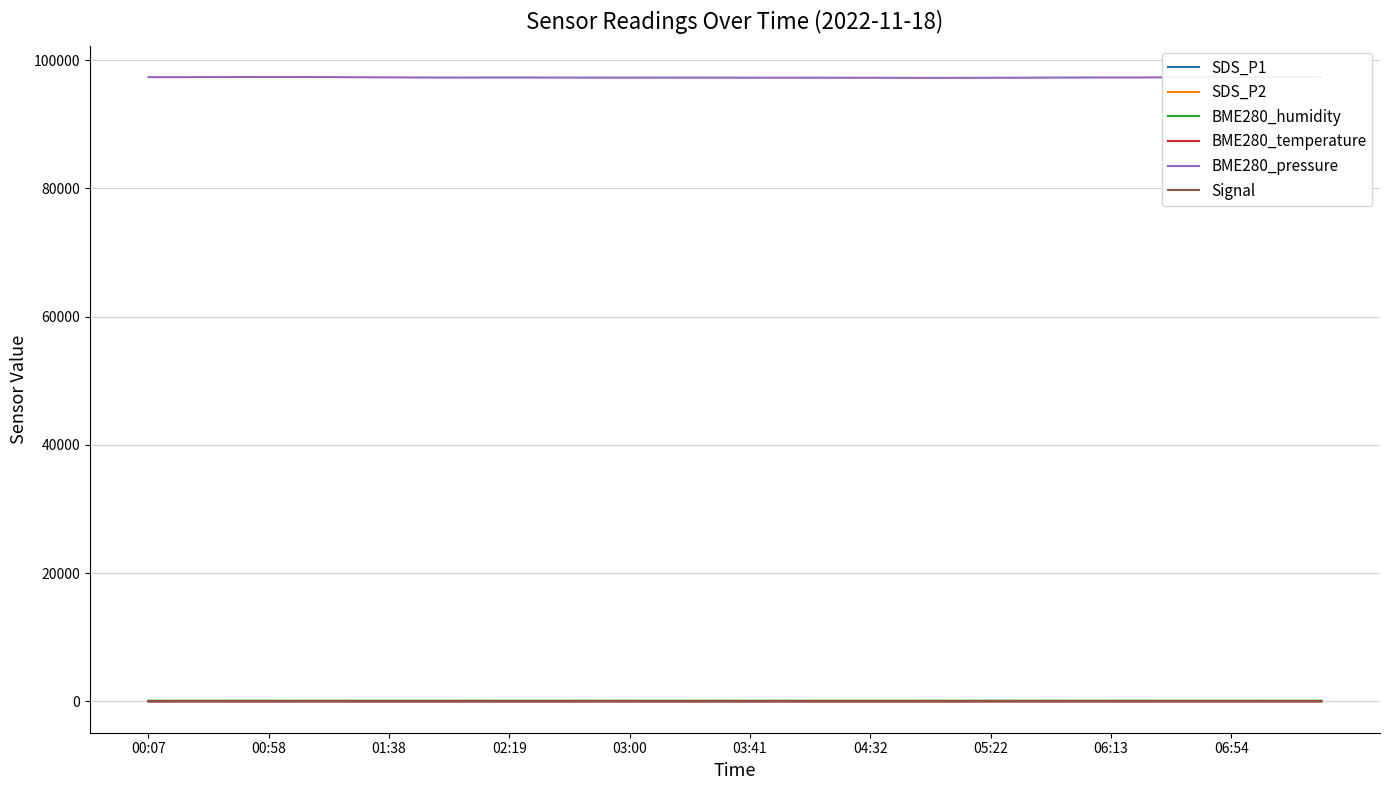

Which series has the largest total across all categories?

BME280_pressure